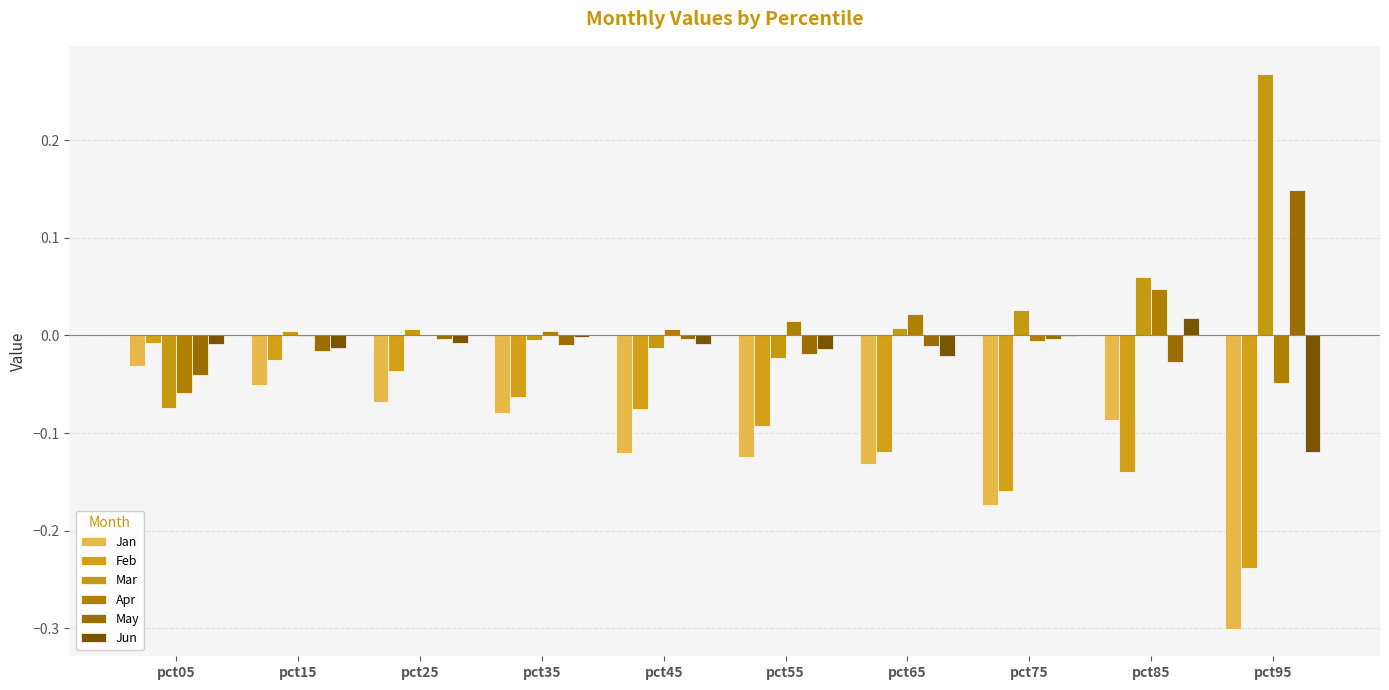

How many groups of bars are there?

10